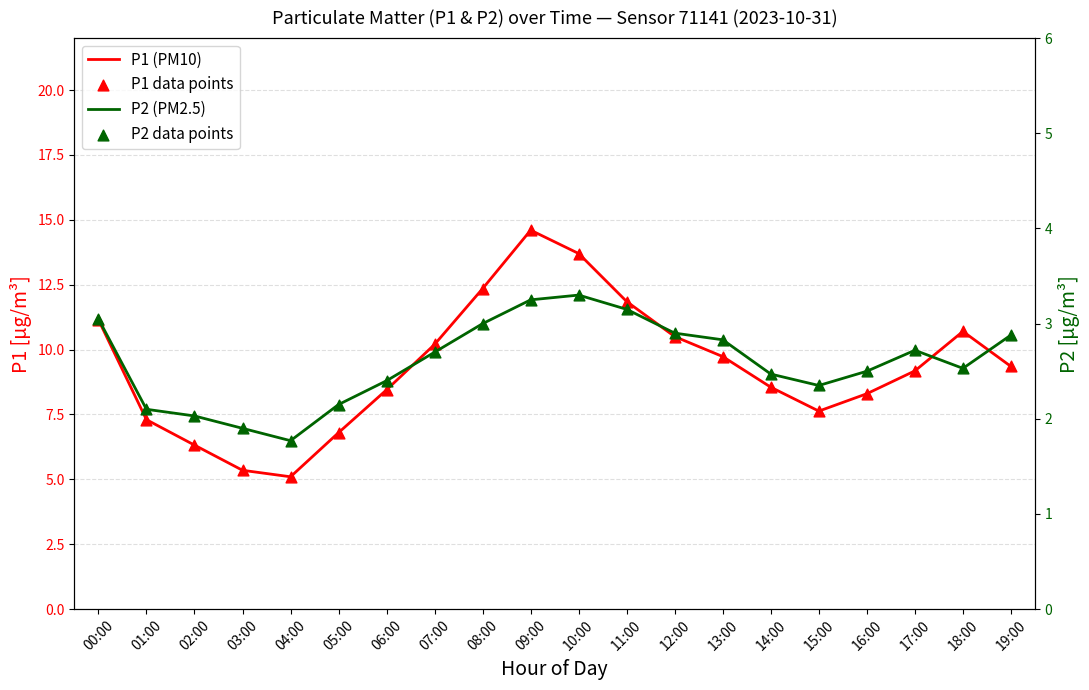

At how many categories does at least one series exceed 3?

20